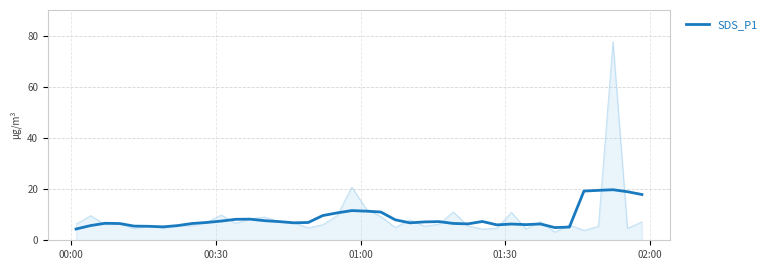

What is the maximum value for SDS_P1?

19.8